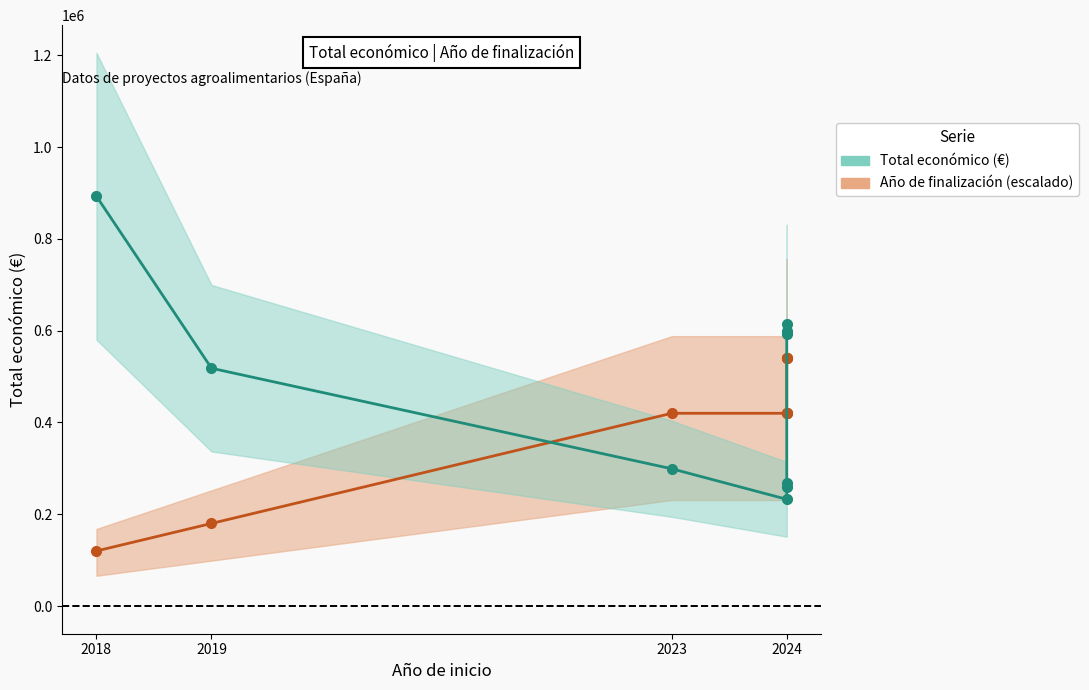

How many times do Año de finalización (escalado) and Total económico (€) cross each other?

2